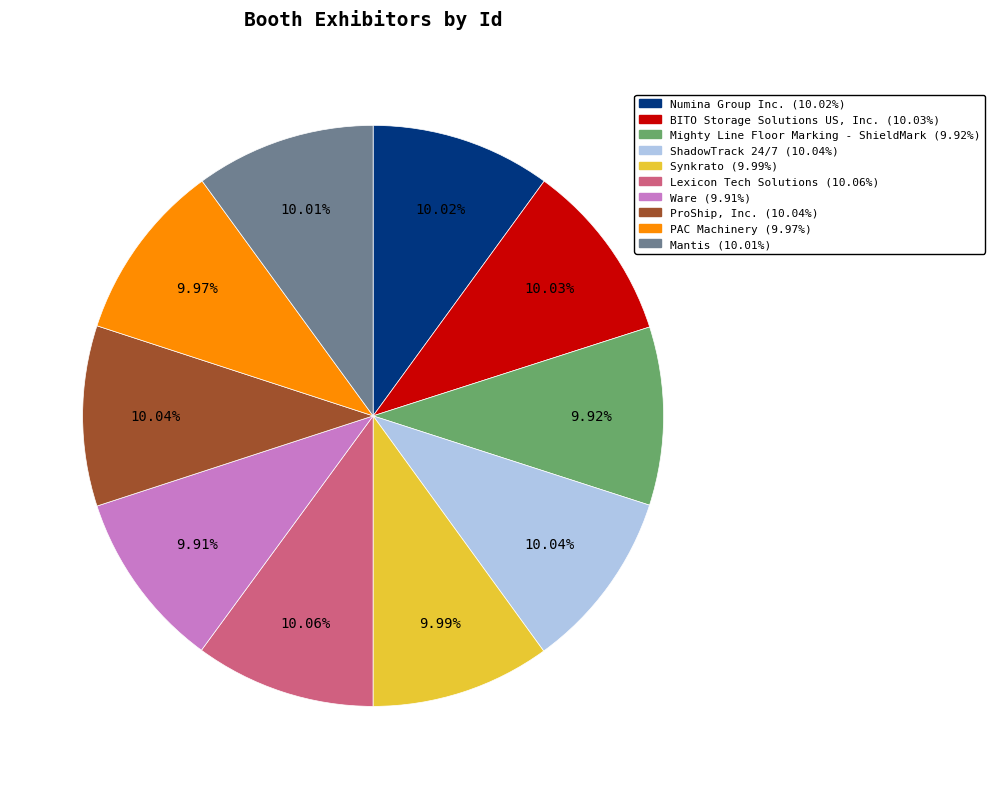

Combined, do Mantis and PAC Machinery account for over 50%?

No